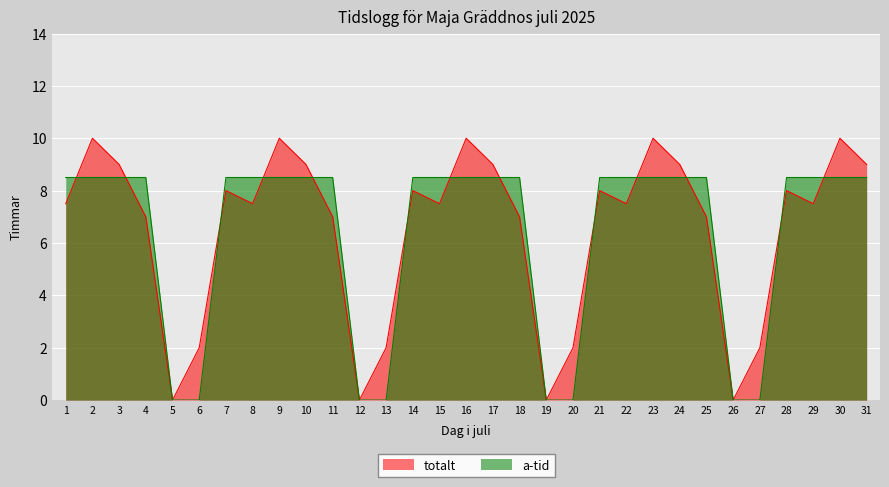

How many lines are shown in the chart?

2